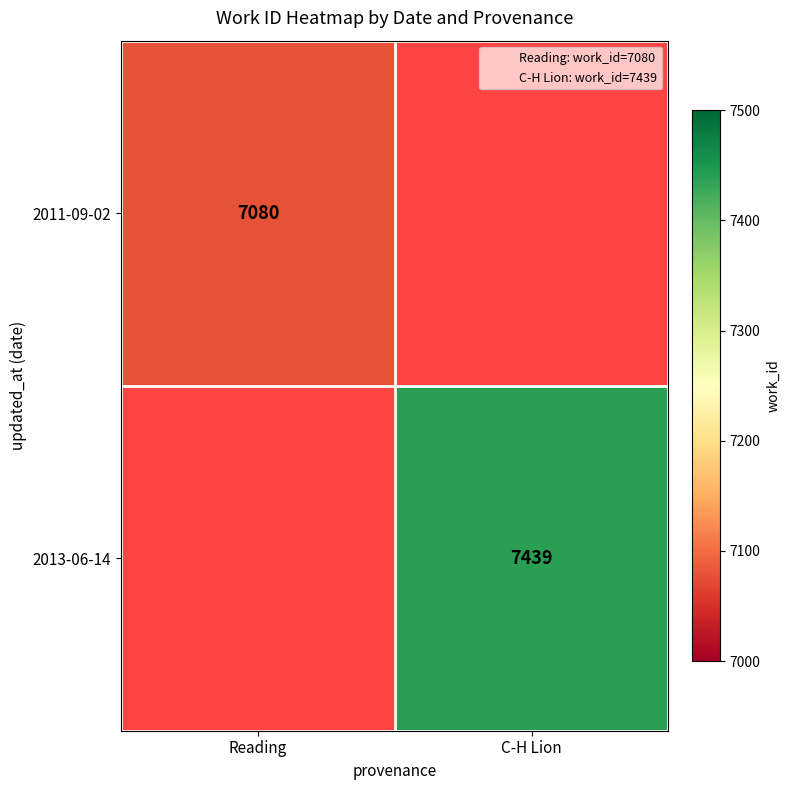

Which has a higher value, Reading or C-H Lion?

C-H Lion